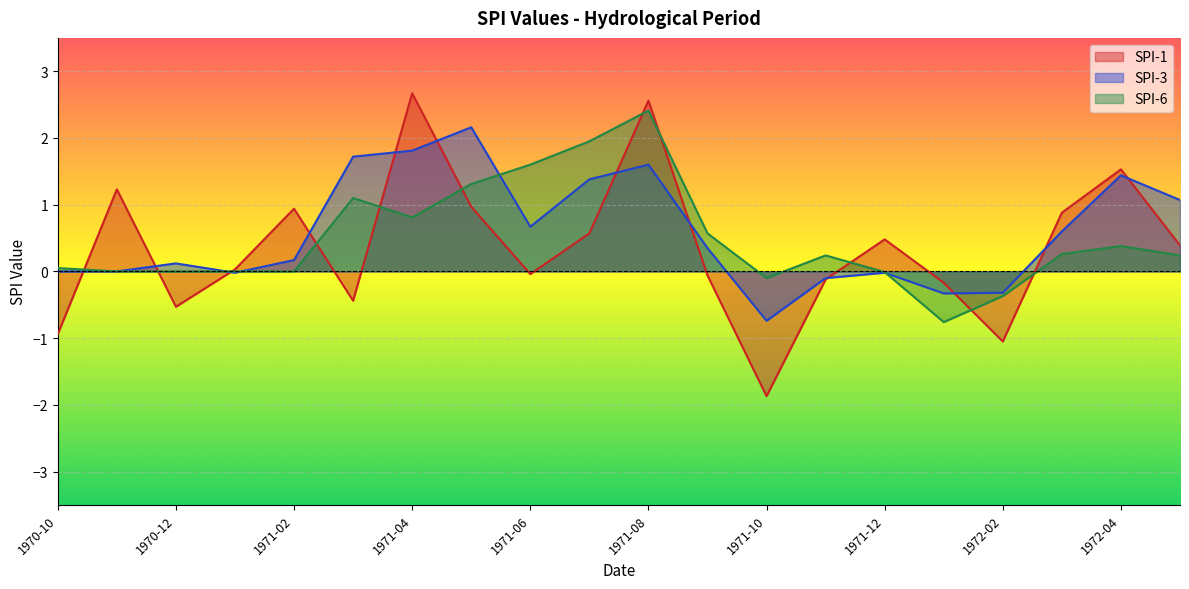

List the series in order of their peak value, highest first.

SPI-1, SPI-6, SPI-3